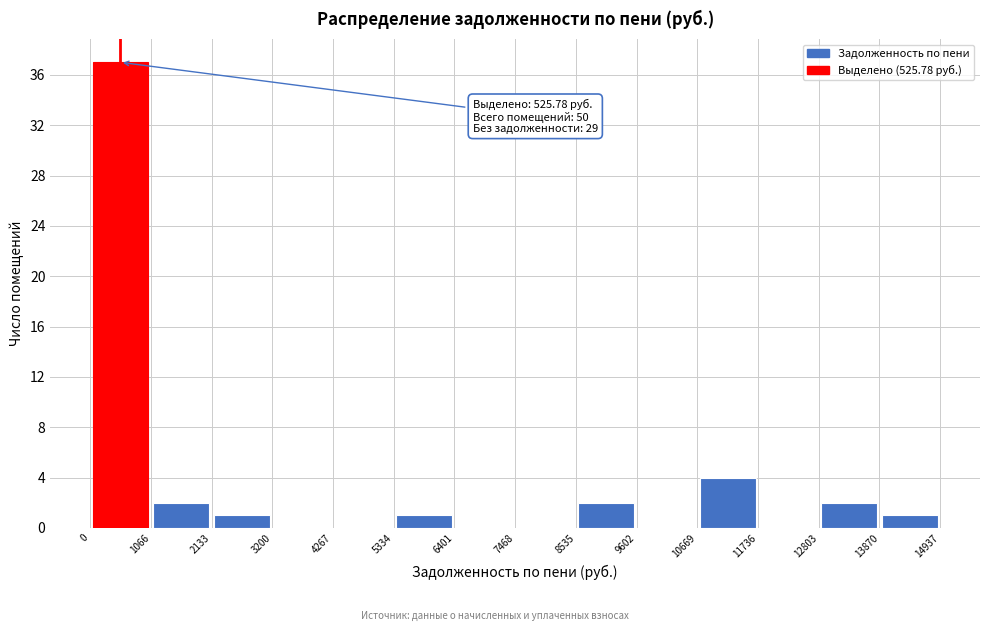

Over which range of the x-axis is the bar tallest?

0 to 1066